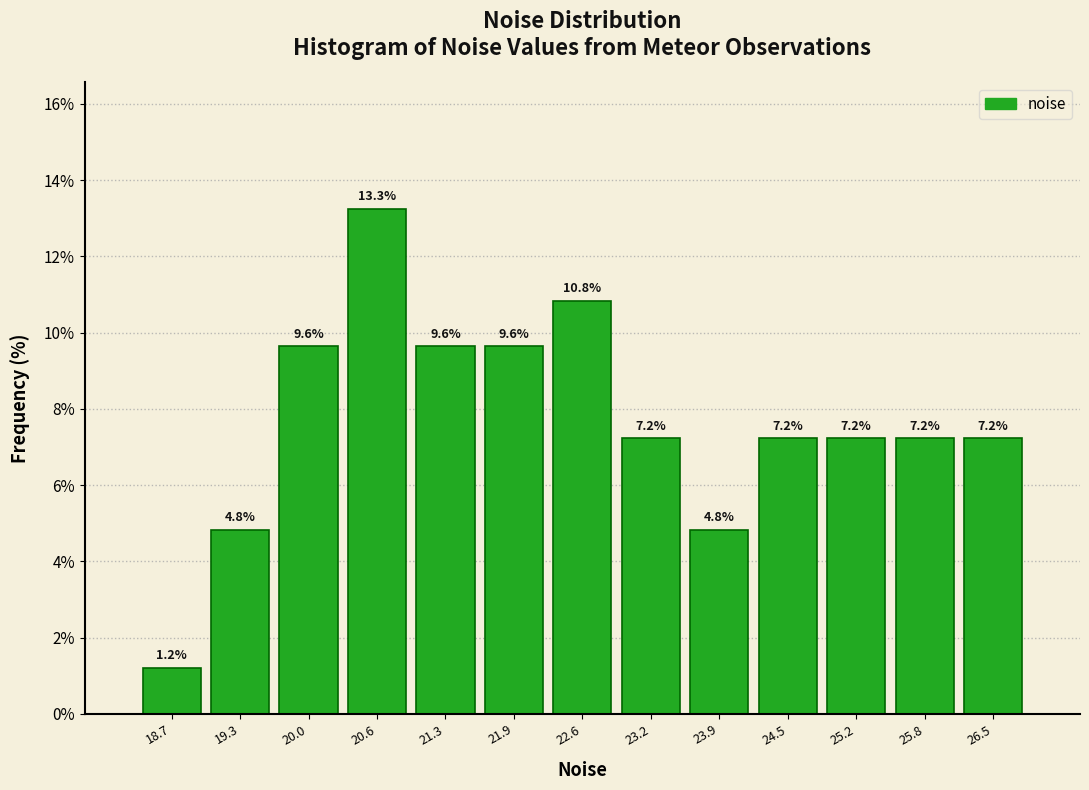

Reading left to right, list every bar in this chart as the range it spans on the x-axis followed by its height. The bar edges are not printed on the chart, so give them approximately, as read against the axis.

18.4 to 19.0: 1.2
19.0 to 19.7: 4.8
19.7 to 20.3: 9.6
20.3 to 21.0: 13.3
21.0 to 21.6: 9.6
21.6 to 22.3: 9.6
22.3 to 22.9: 10.8
22.9 to 23.6: 7.2
23.6 to 24.2: 4.8
24.2 to 24.9: 7.2
24.9 to 25.5: 7.2
25.5 to 26.2: 7.2
26.2 to 26.8: 7.2